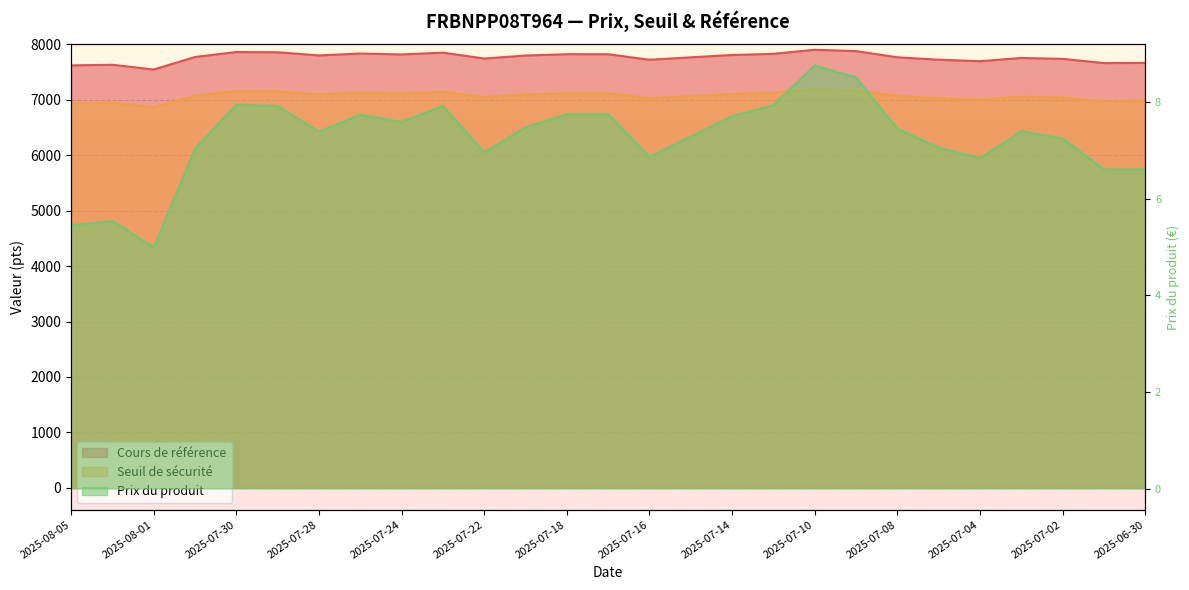

How many values in the Seuil de sécurité series exceed 7072?

14